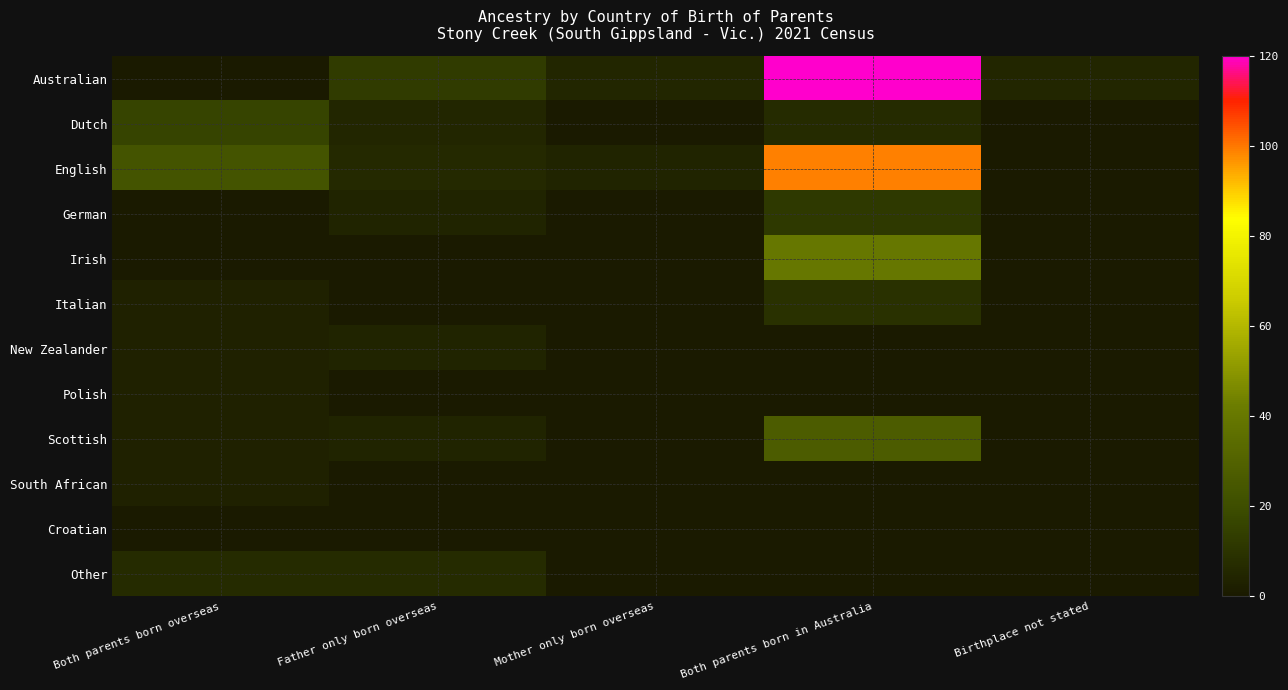

What is the greatest value displayed?

120